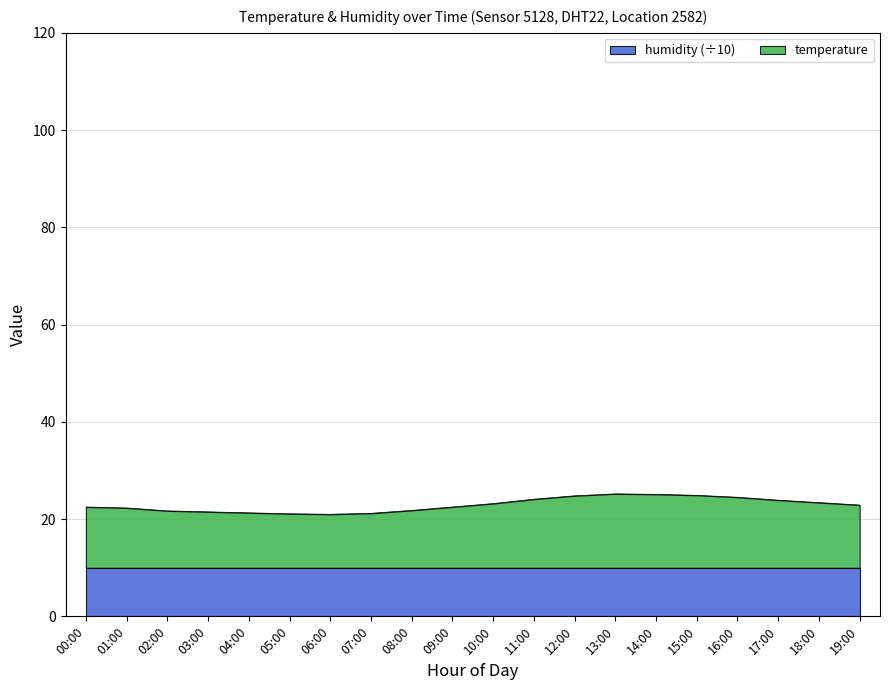

The value at 03:00 is 6.6. True or false?

False